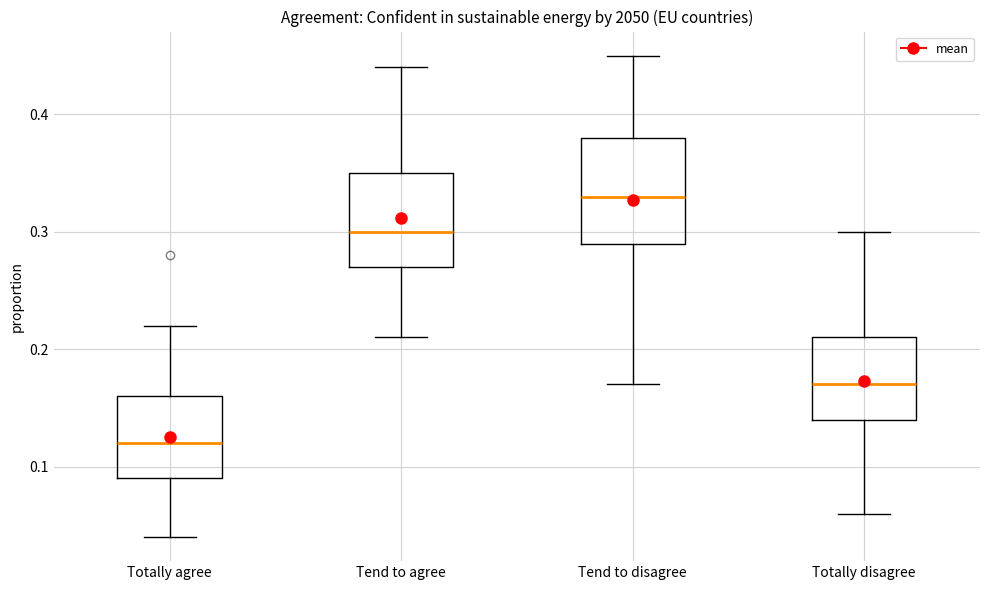

Reading left to right, read every box against the y-axis: the position of its median line, the range the box covers, and the ends of its whiskers. The values are not printed on the chart, so give them approximately, as read against the axis.

Totally agree: median 0.12, box 0.09 to 0.16, whiskers 0.04 to 0.22
Tend to agree: median 0.30, box 0.27 to 0.35, whiskers 0.21 to 0.44
Tend to disagree: median 0.33, box 0.29 to 0.38, whiskers 0.17 to 0.45
Totally disagree: median 0.17, box 0.14 to 0.21, whiskers 0.06 to 0.30